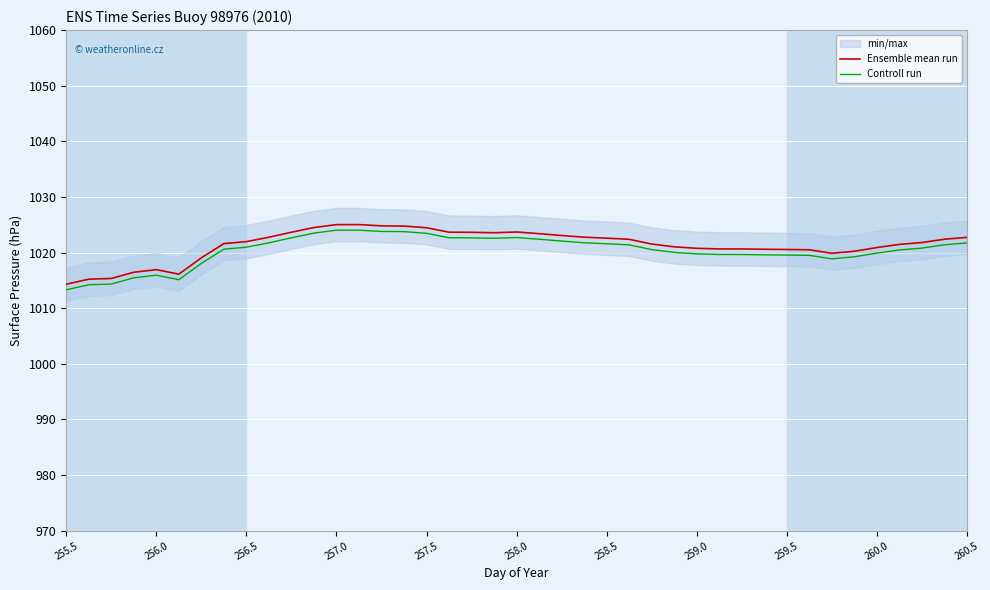

True or false: Ensemble mean run and Controll run intersect in this chart.

False